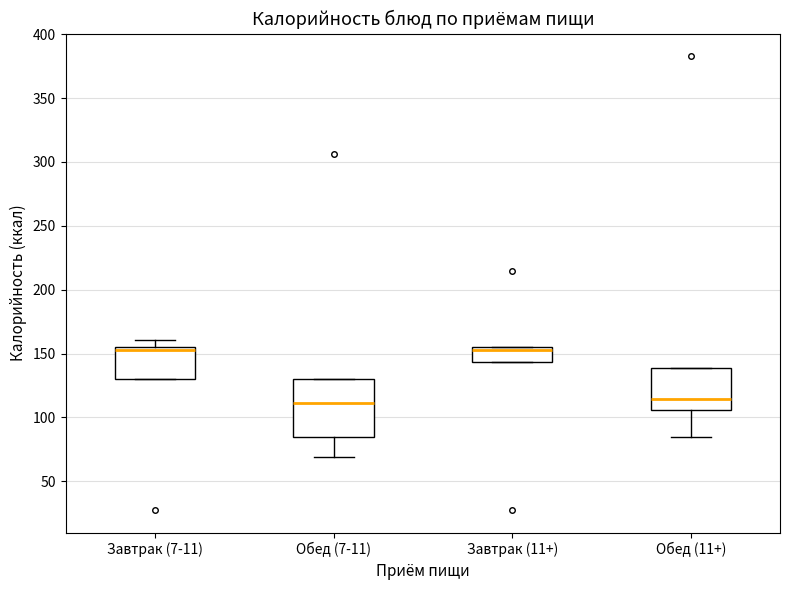

Reading left to right, transcribe this box plot: for each box, give where its median line is, the range the box spans, and where its two whiskers end, as read against the y-axis. The values are not printed on the chart, so give them approximately, as read against the axis.

Завтрак (7-11): median 150, box 130 to 155, whiskers 130 to 160
Обед (7-11): median 110, box 85 to 130, whiskers 70 to 130
Завтрак (11+): median 150, box 145 to 155, whiskers 145 to 155
Обед (11+): median 115, box 105 to 140, whiskers 85 to 140